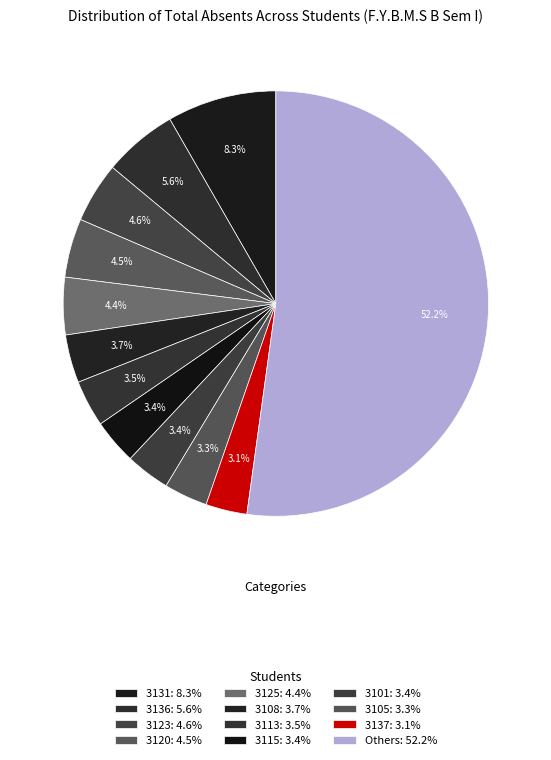

How many segments does this pie chart have?

12